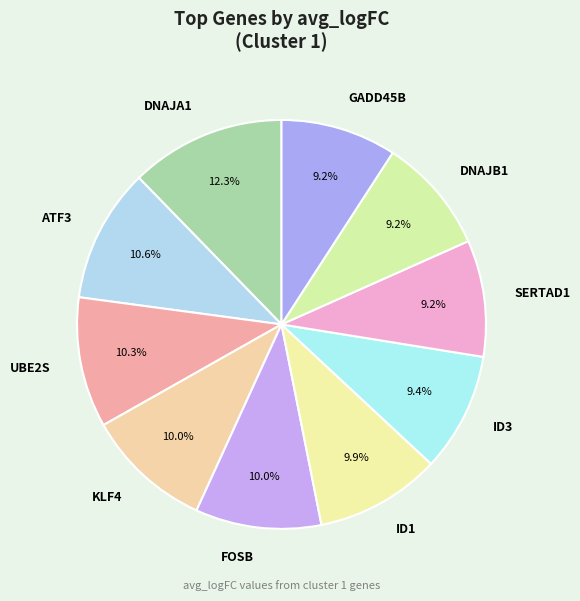

Is it true that ID3 is 9% of the pie?

True